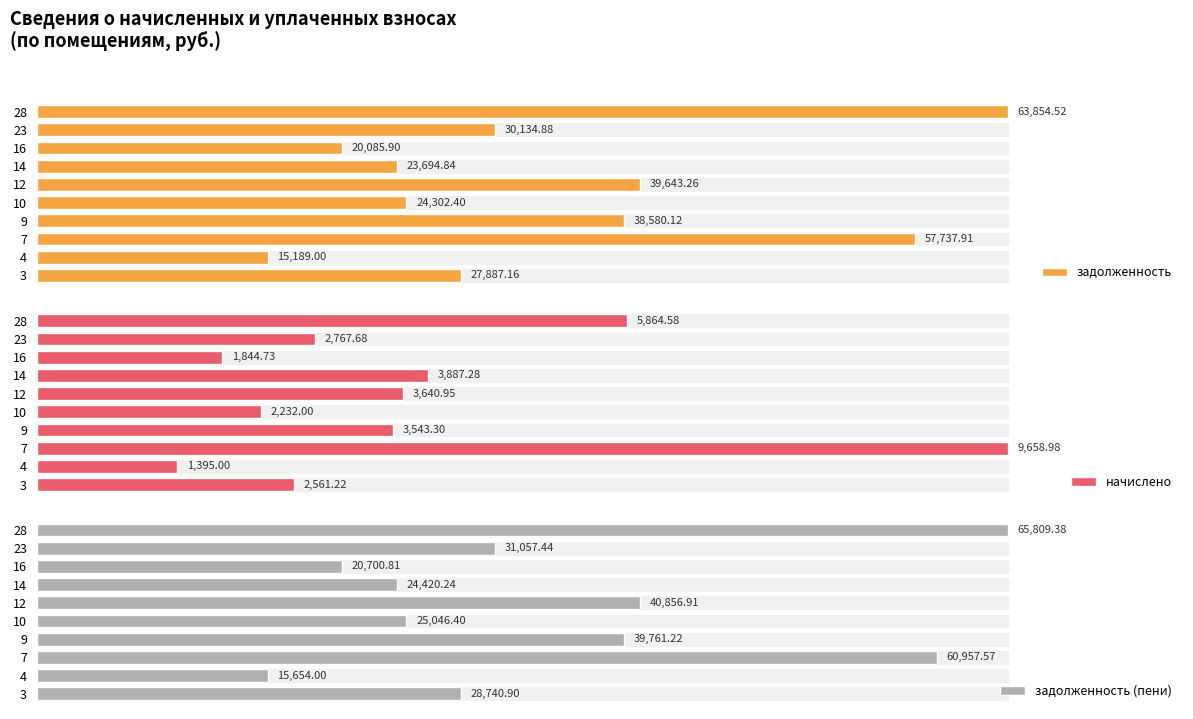

What is the difference between the second highest and minimum values in the начислено series?

4469.6